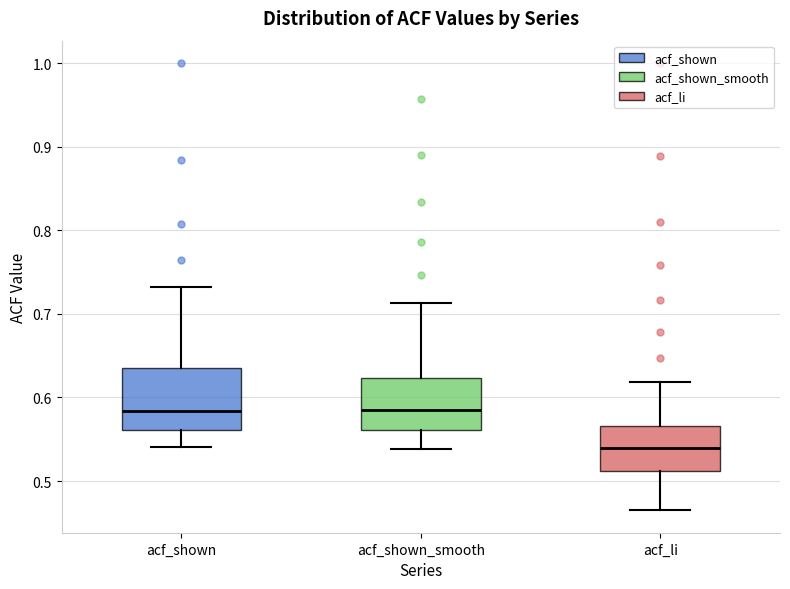

Reading left to right, read every box against the y-axis: the position of its median line, the range the box covers, and the ends of its whiskers. The values are not printed on the chart, so give them approximately, as read against the axis.

acf_shown: median 0.58, box 0.56 to 0.63, whiskers 0.54 to 0.73
acf_shown_smooth: median 0.59, box 0.56 to 0.62, whiskers 0.54 to 0.71
acf_li: median 0.54, box 0.51 to 0.57, whiskers 0.47 to 0.62